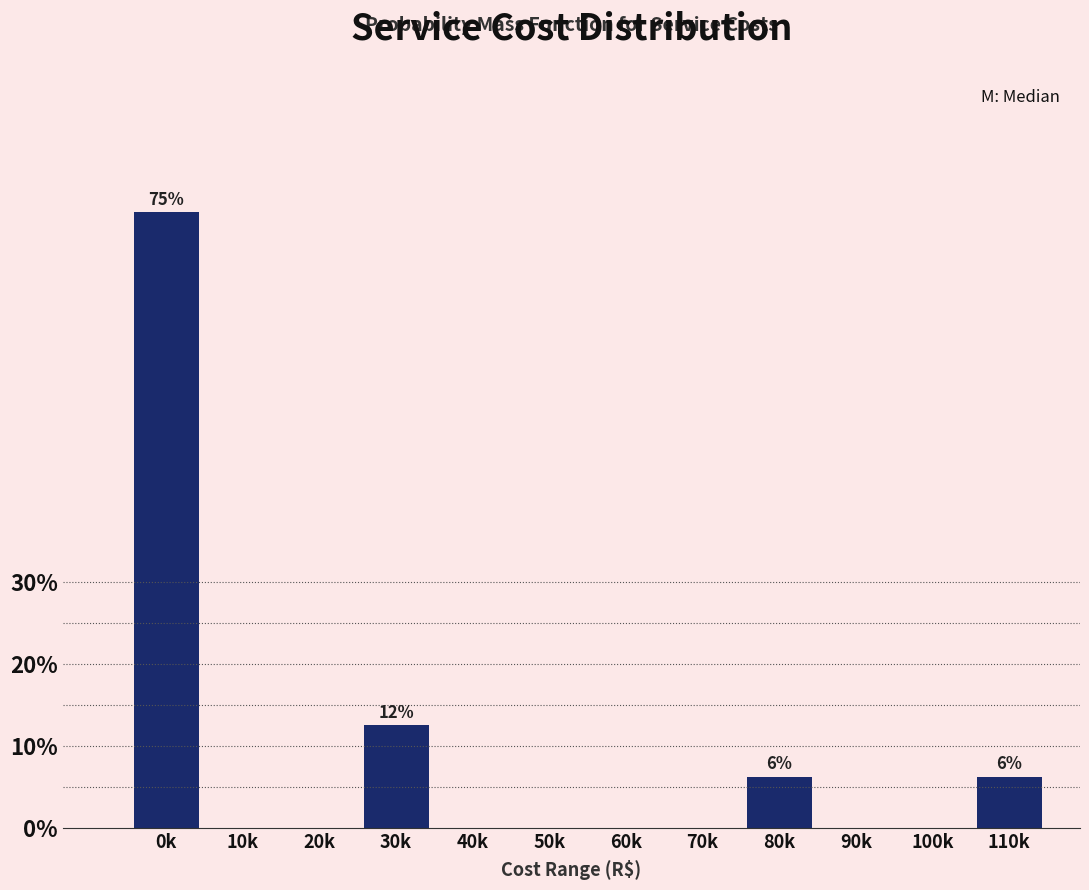

The chart shows a value of 0.0 at 40k. True or false?

True